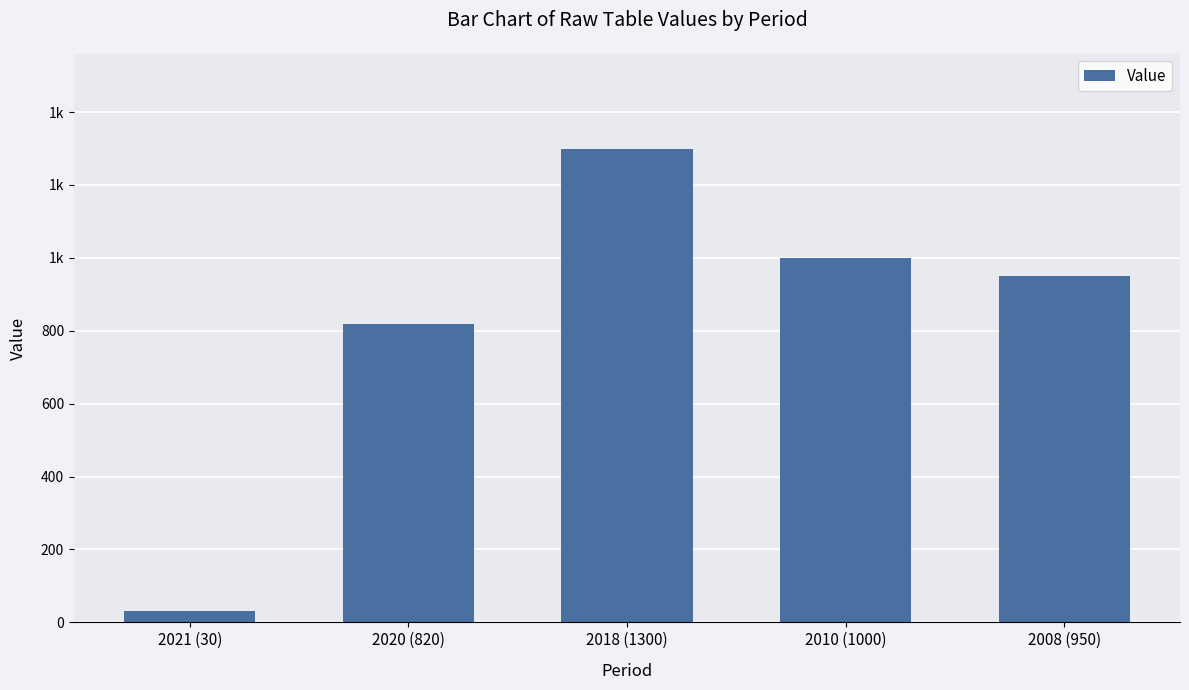

Rank the categories by value from highest to lowest.

2018 (1300), 2010 (1000), 2008 (950), 2020 (820), 2021 (30)